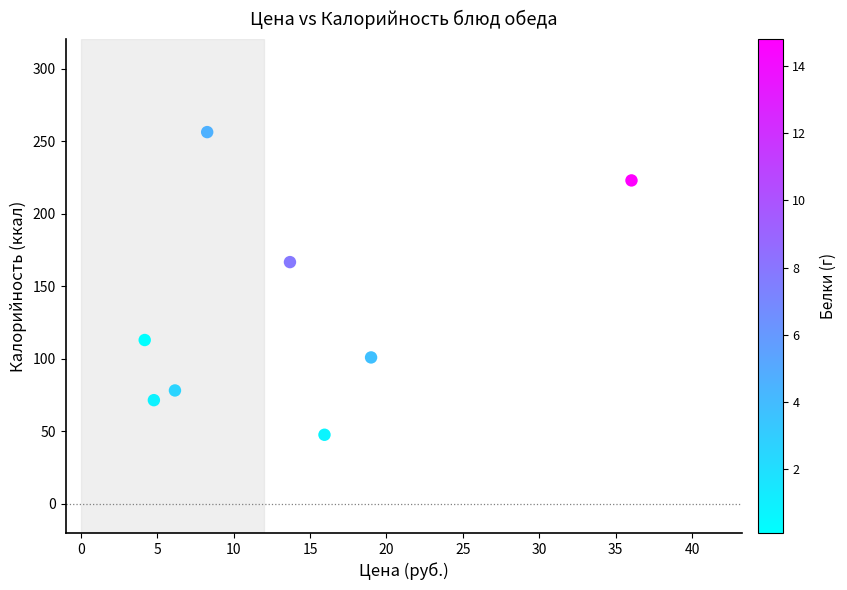

What is the range of Y values (max minus min)?

208.6